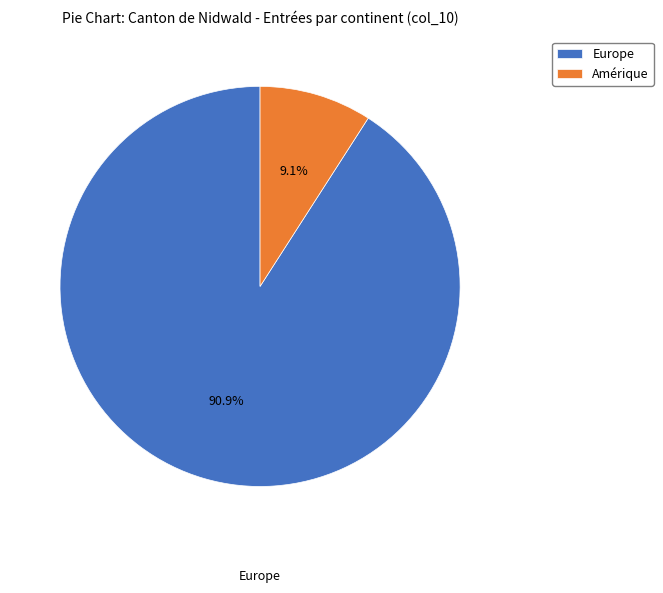

Which slice is the largest?

Europe